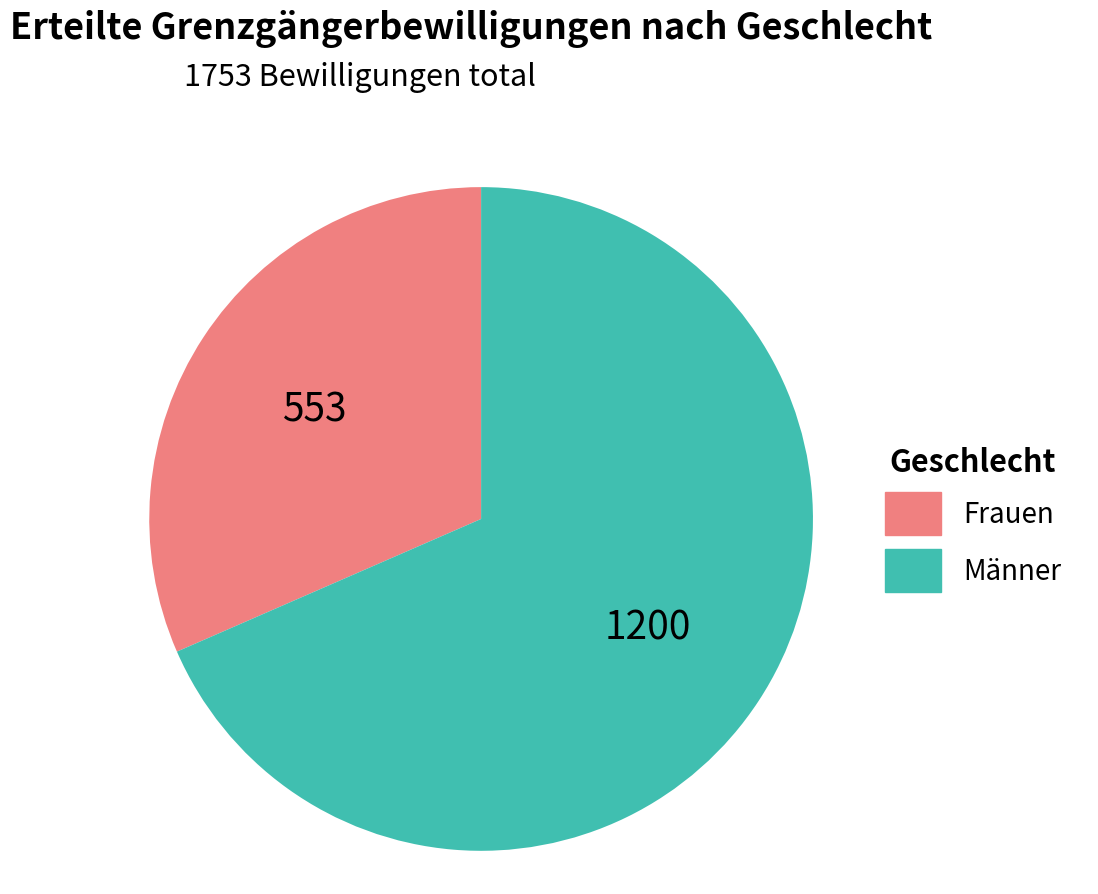

Approximately how many times larger is the value at Frauen compared to Männer?

0.5